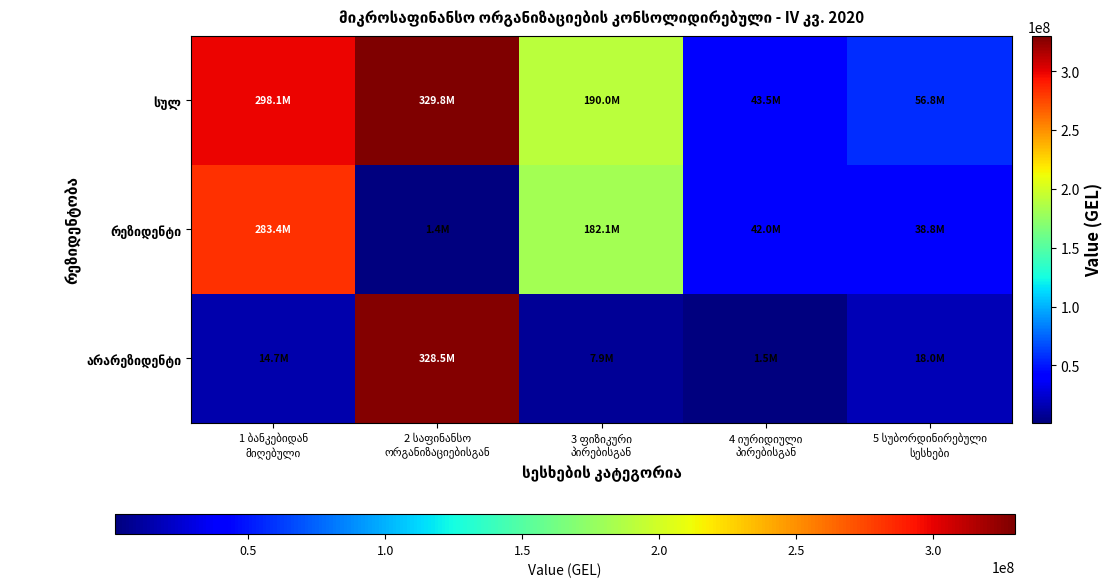

At how many categories does at least one series exceed 132483924?

3